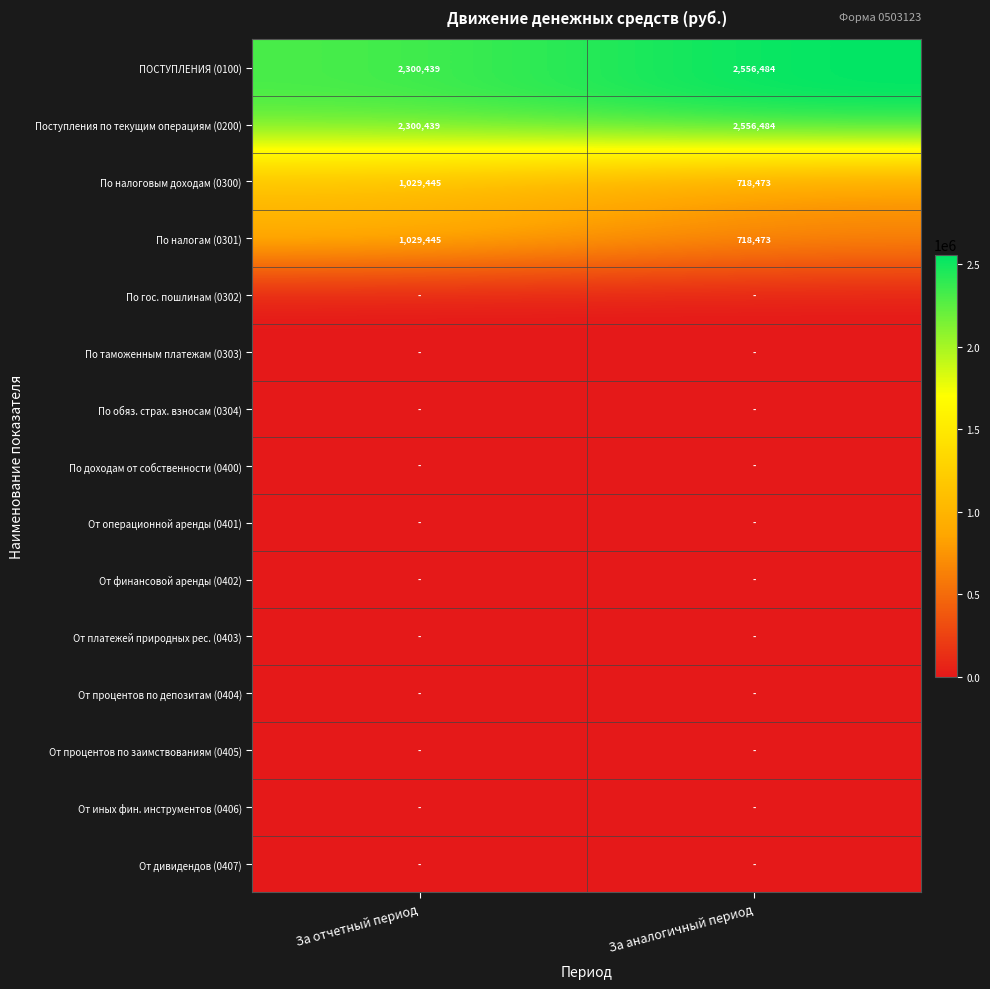

What value does the ПОСТУПЛЕНИЯ (0100) series have at За аналогичный период?

2556484